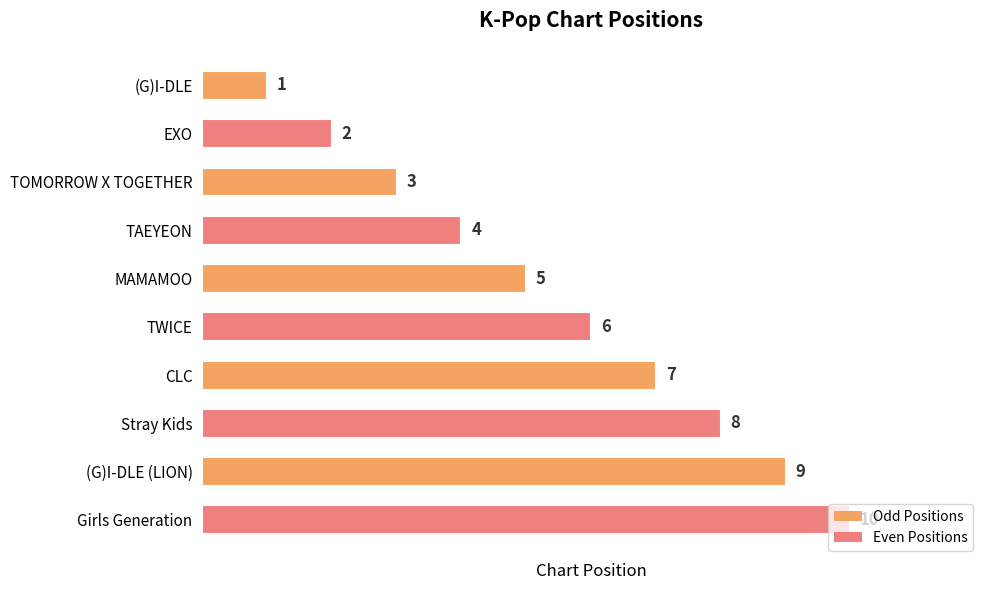

Are the bars grouped side by side (vs. stacked)?

No